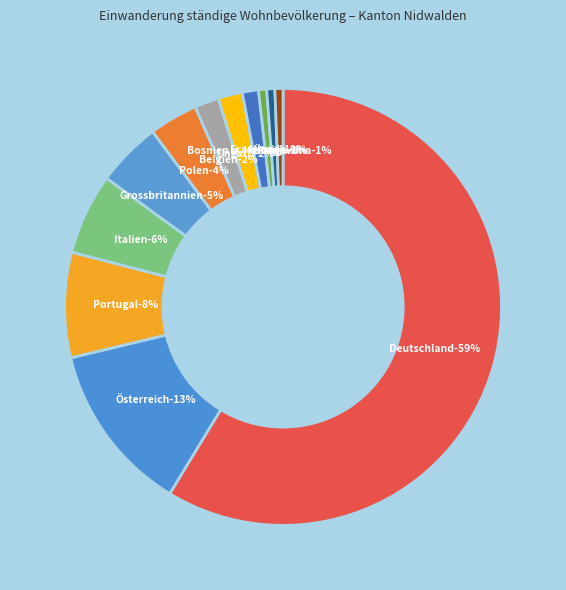

What is the ratio of the value at Österreich to the value at Ungarn?

7.0